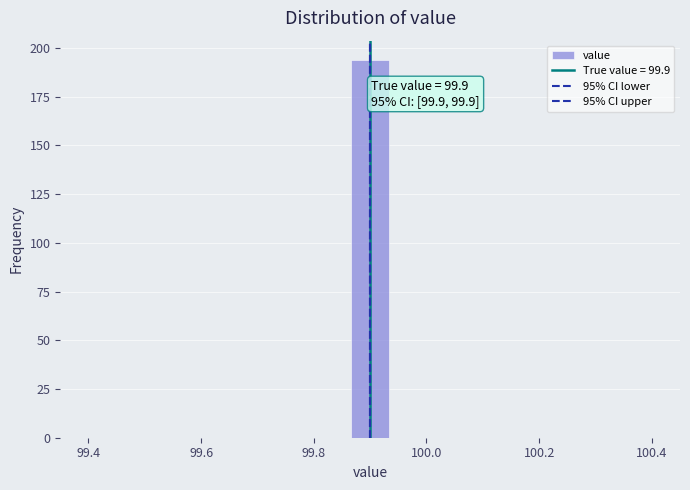

Read against the x-axis, roughly where is the centre of the tallest bar?

99.90